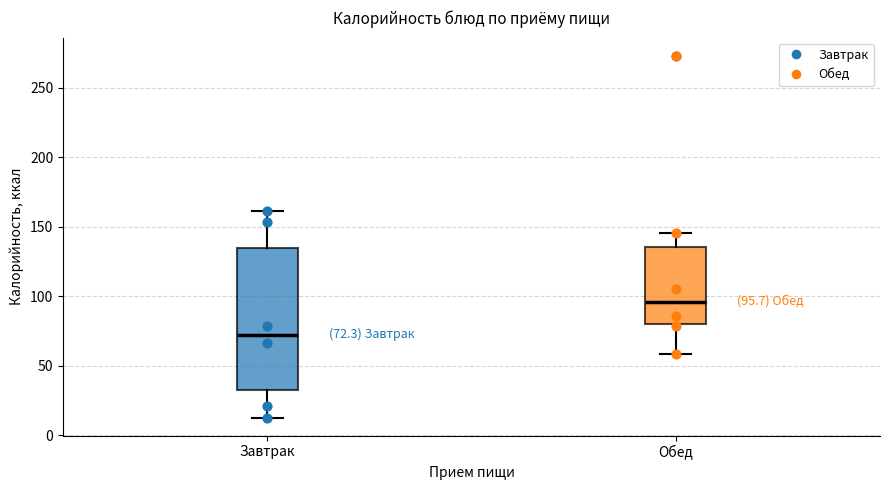

Which box's median line is the lowest?

Завтрак